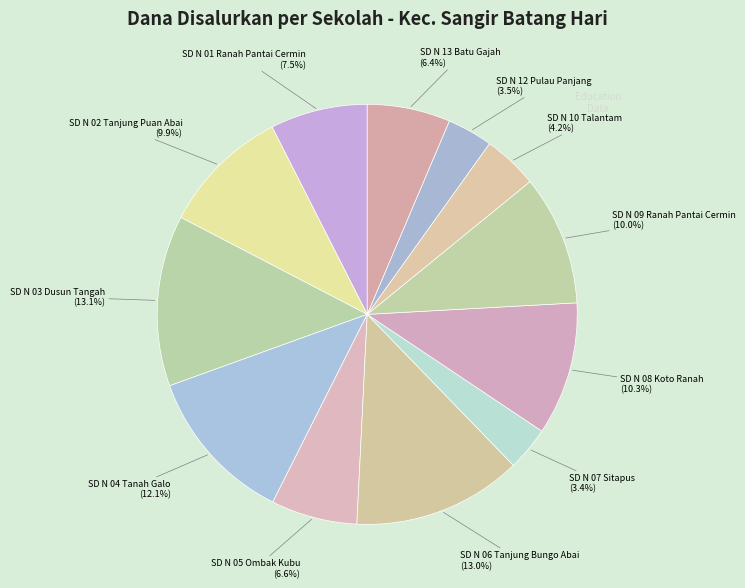

Does any single category account for the majority?

No